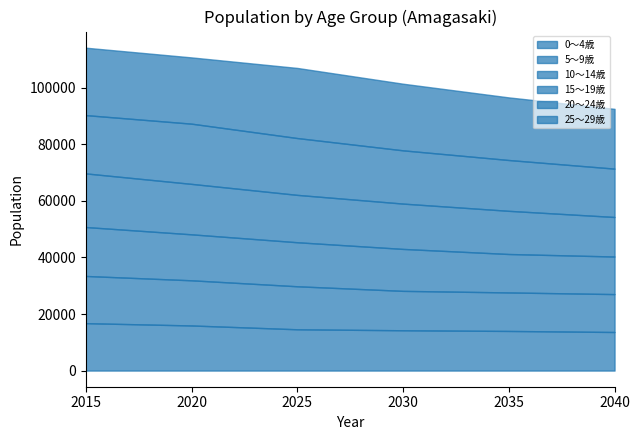

True or false: 10～14歳 has a value of 5991.1 at 2020.

False